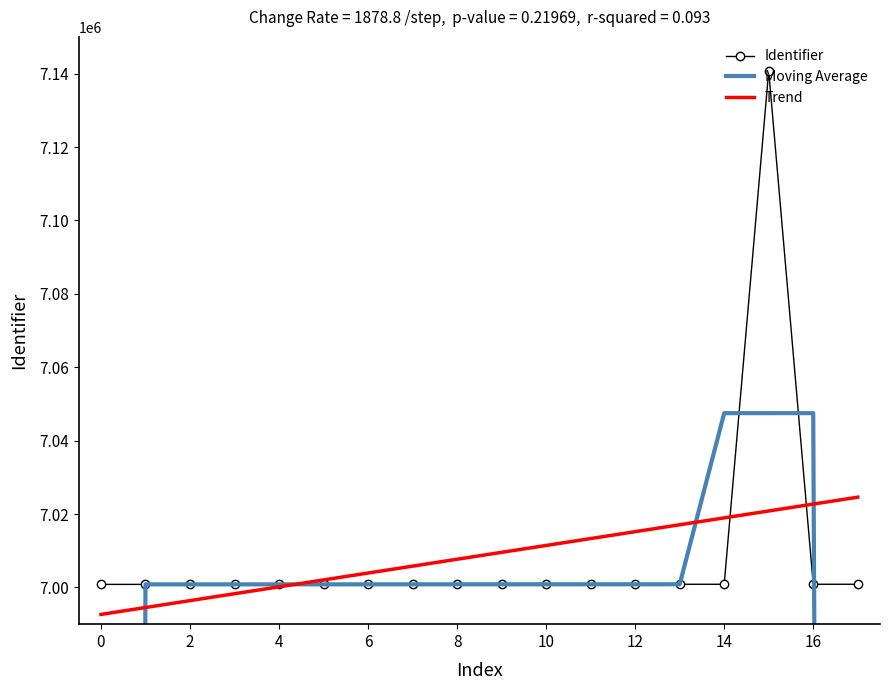

What is the label of the 5th point from the right?

13